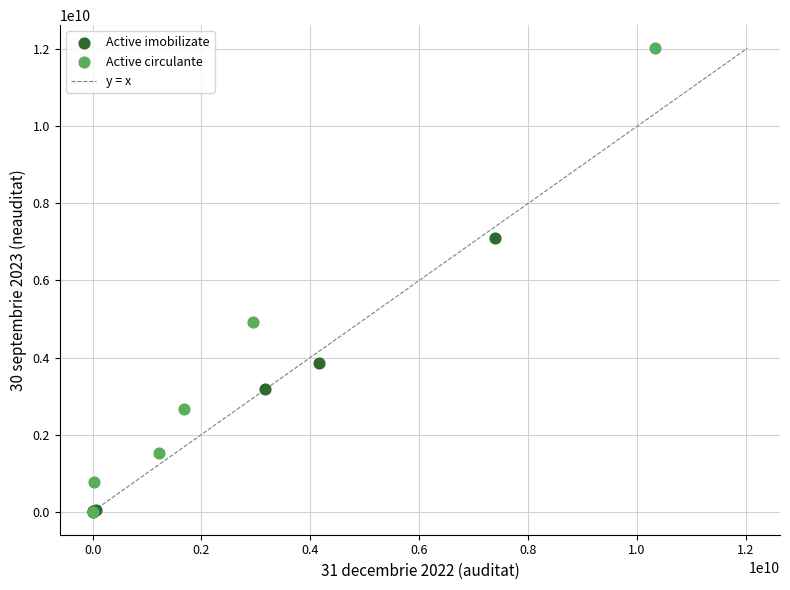

Which series reaches the maximum Y coordinate?

Active circulante